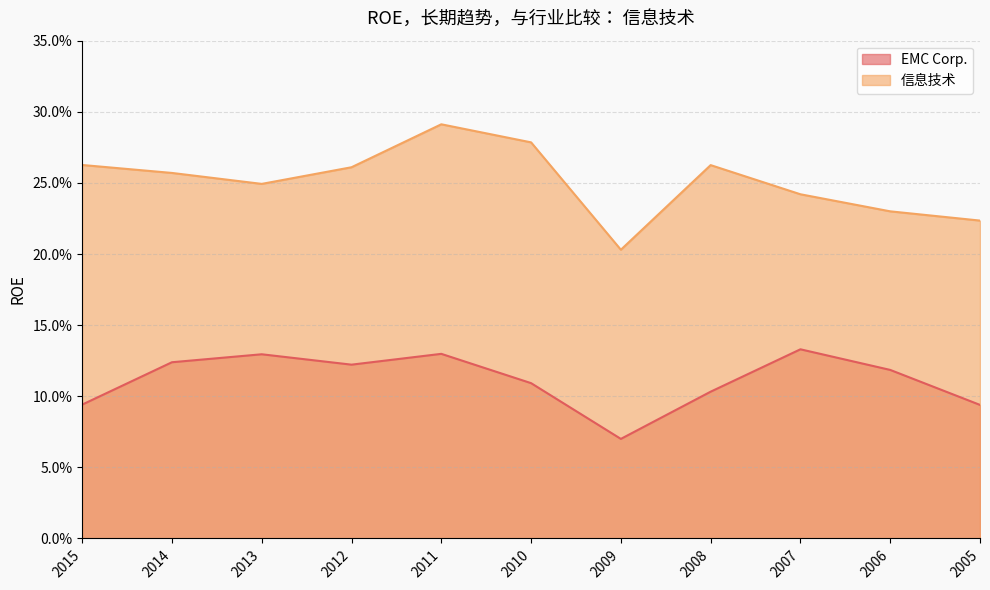

Which series has the largest total across all categories?

信息技术